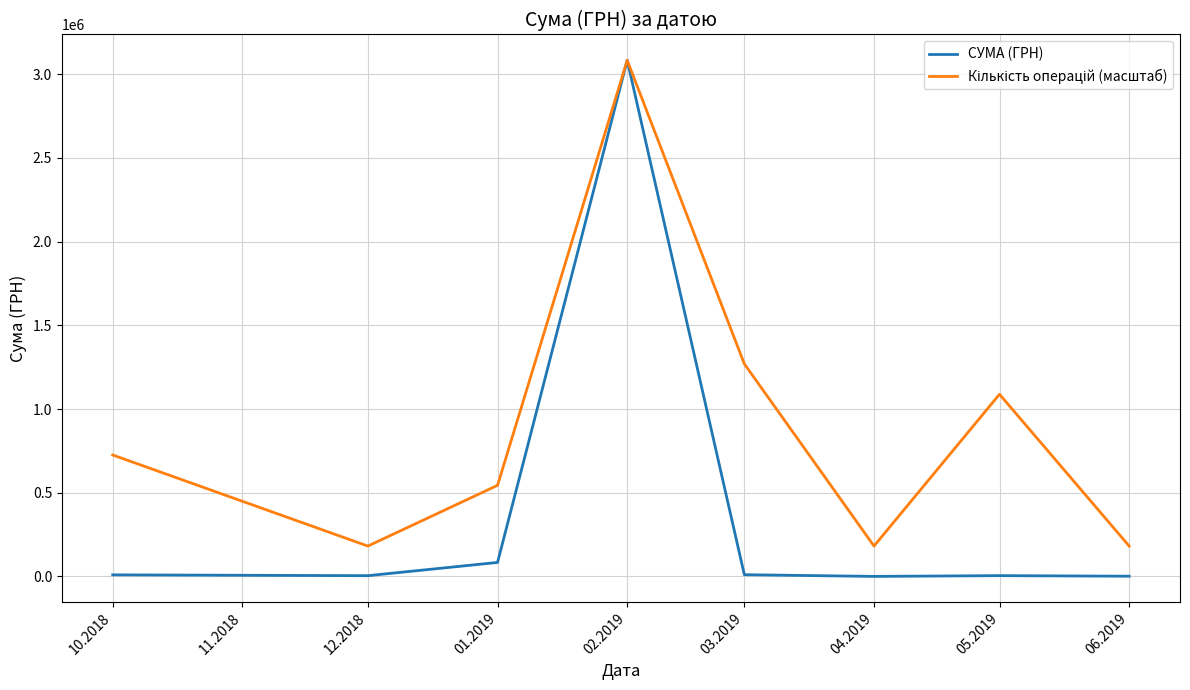

What is the minimum value shown in the chart?

135.5